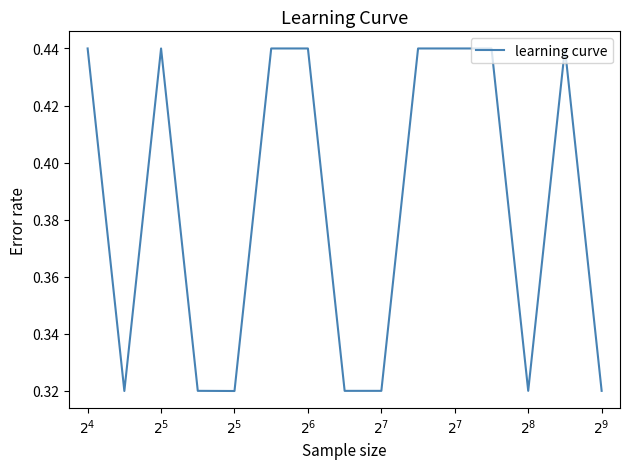

At which category does the data reach its first local valley?

$2^5$